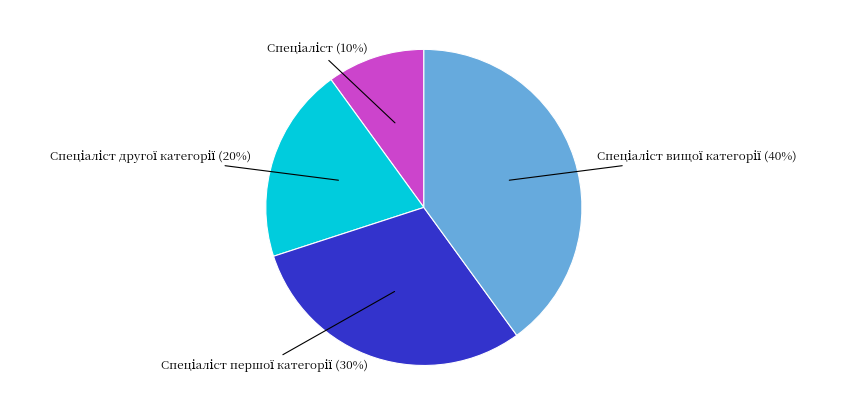

Is there any slice that represents more than half of the pie?

No